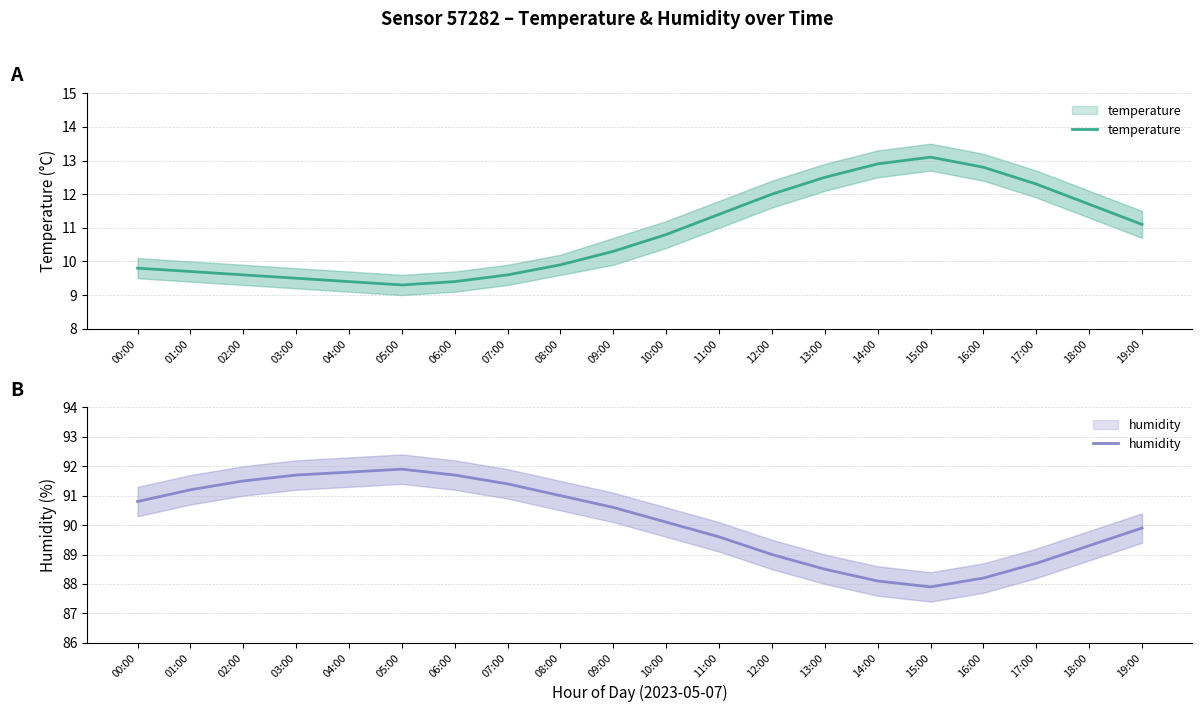

What is the label of the 18th point from the left?

17:00